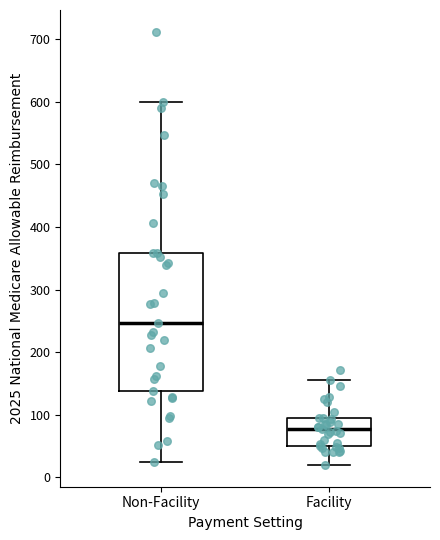

Where does the median line of the box for Facility sit on the y-axis? The values are not printed on the chart, so give them approximately, as read against the axis.

80